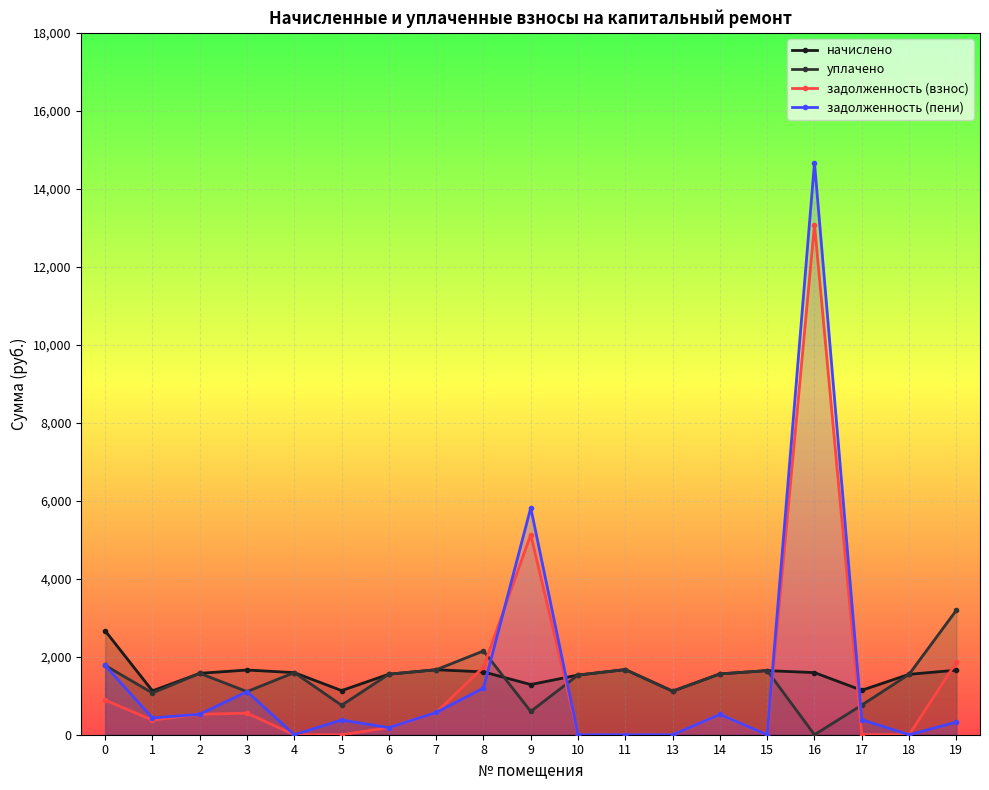

What is the approximate value of начислено at 17?

1139.3